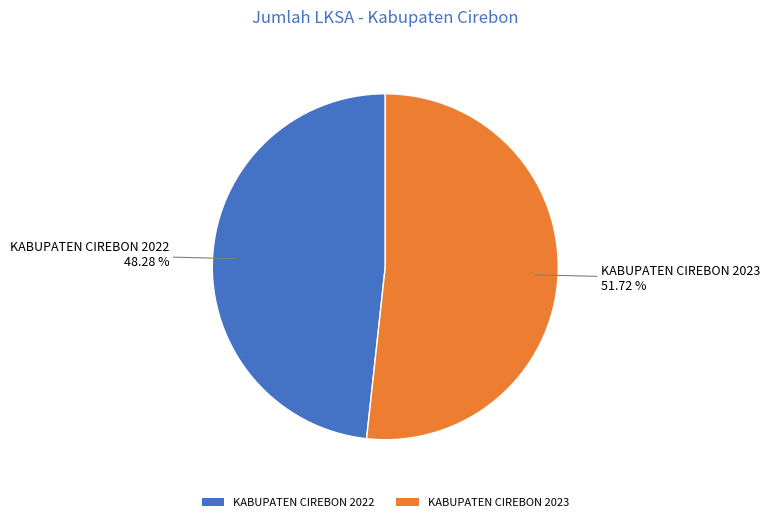

To the nearest percent, what portion does KABUPATEN CIREBON 2022 represent?

48%